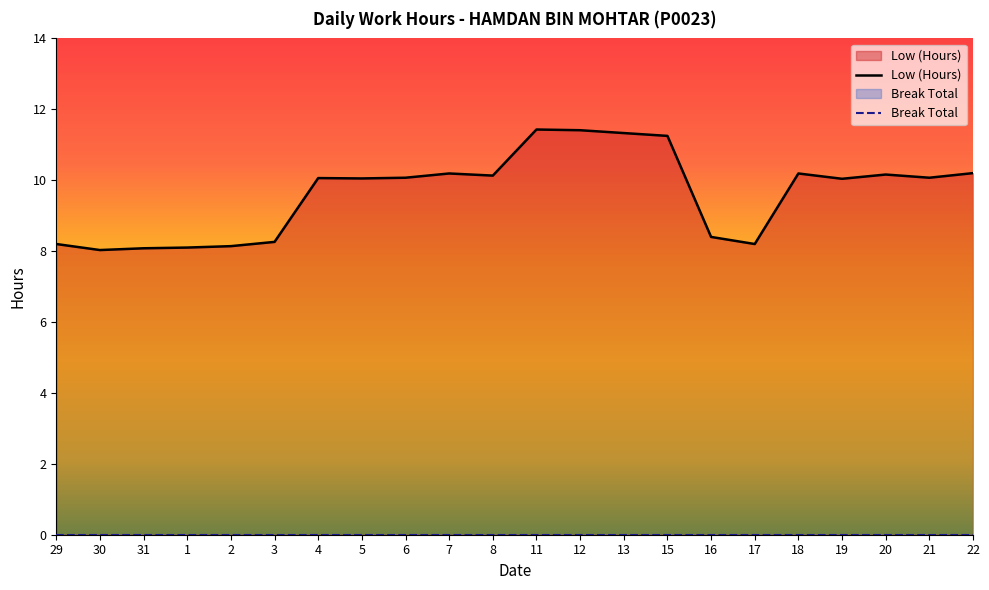

What is the difference between the maximum and minimum values?

3.4